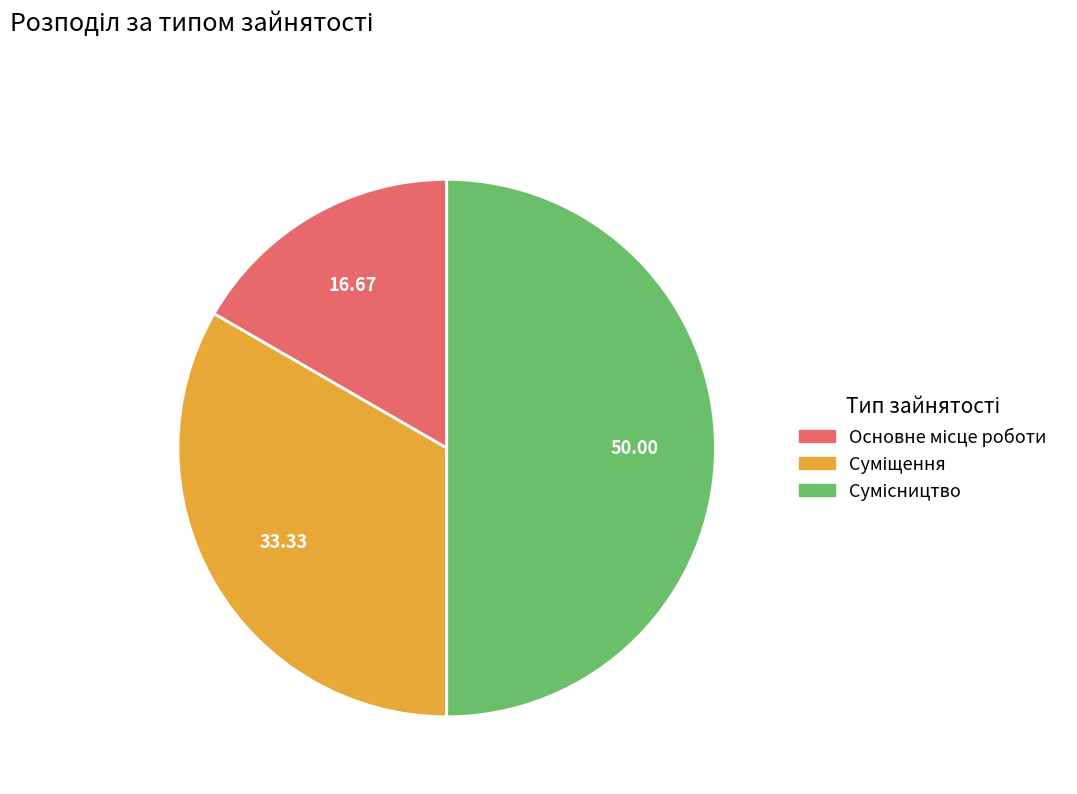

Count the number of slices in the pie.

3